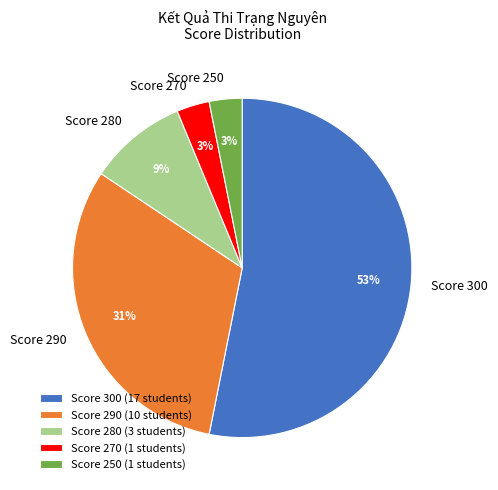

To the nearest percent, what is the average slice percentage?

20%